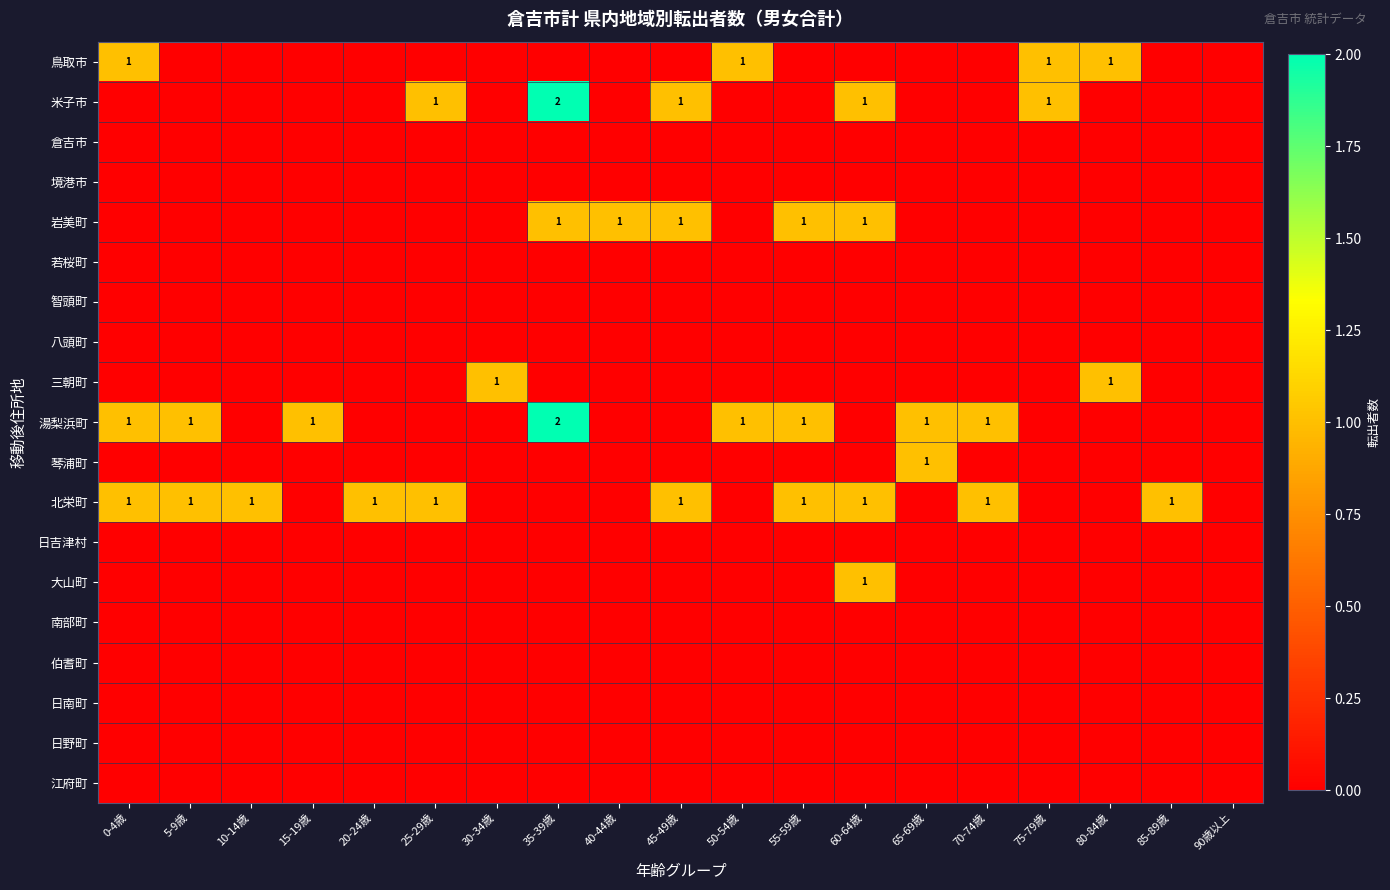

The 北栄町 series shows 1 at 10-14歳. True or false?

True